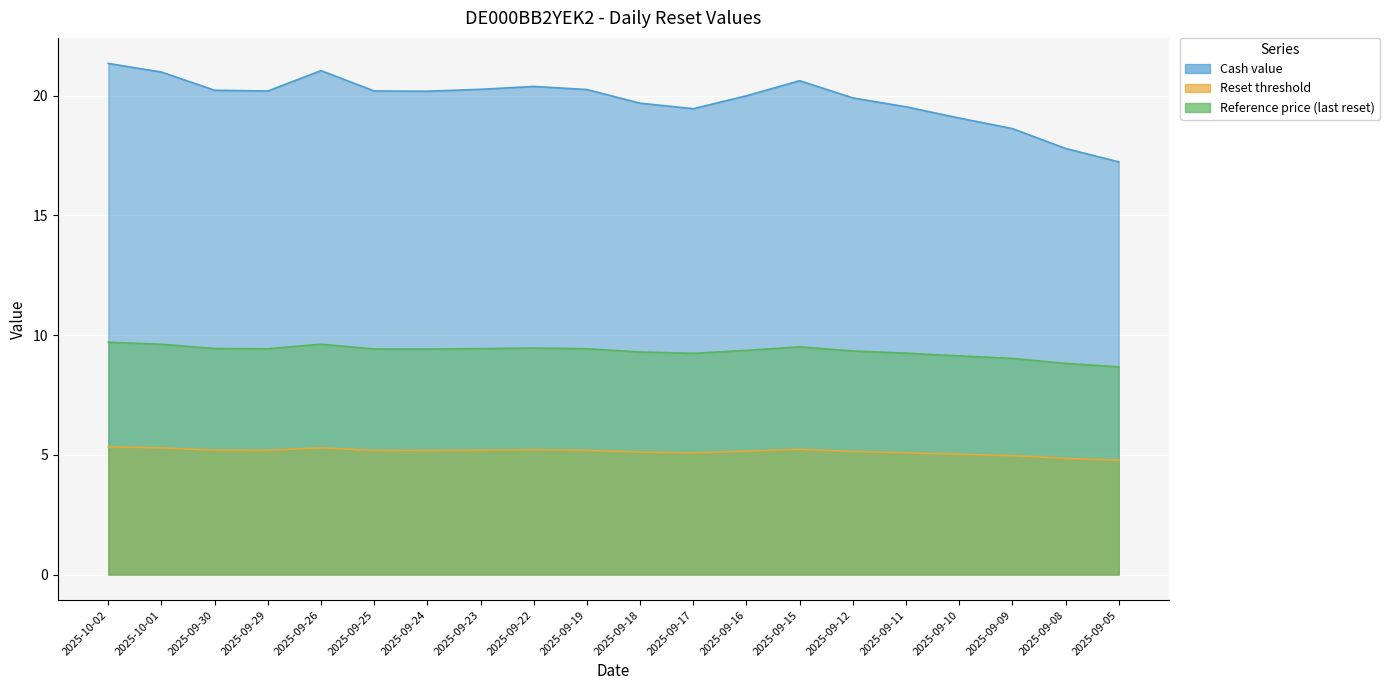

Where is Reference price (last reset) nearest to the value 9?

2025-09-09